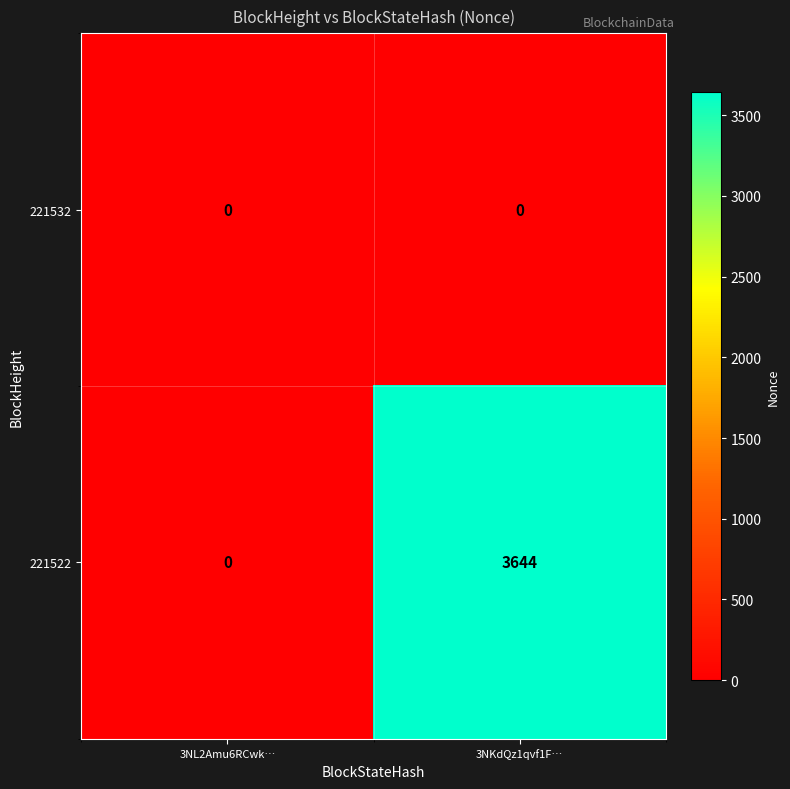

Between 3NL2Amu6RCwk… and 3NKdQz1qvf1F…, which series saw the biggest shift?

221522